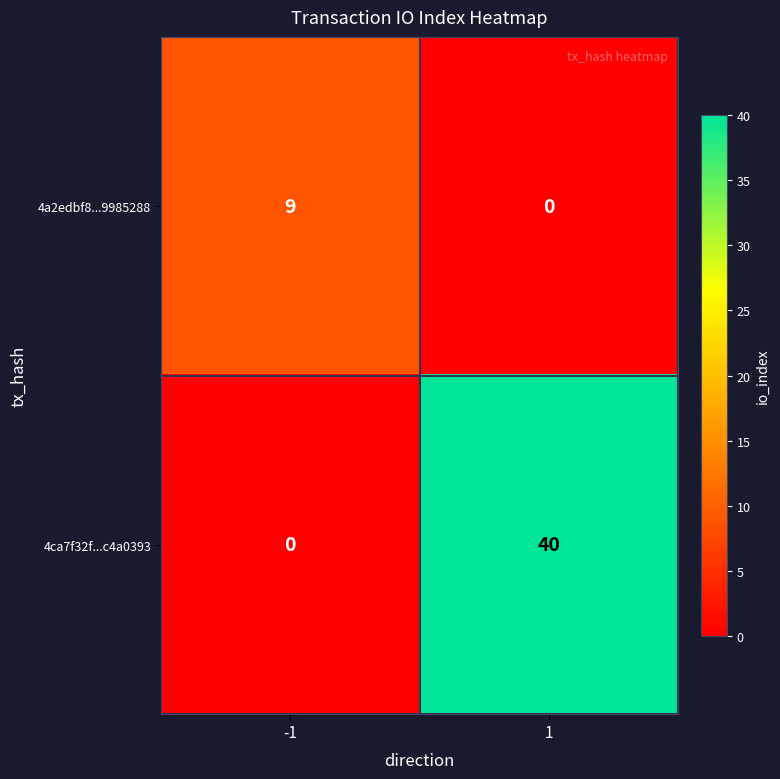

How many categories are shown in the chart?

2